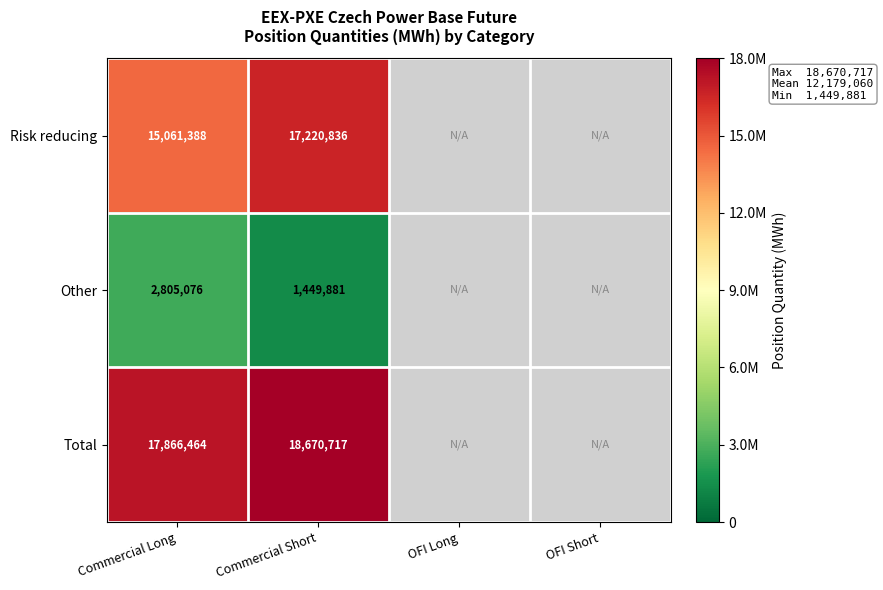

What is the spread (max minus min) of values at Commercial Long?

15061388